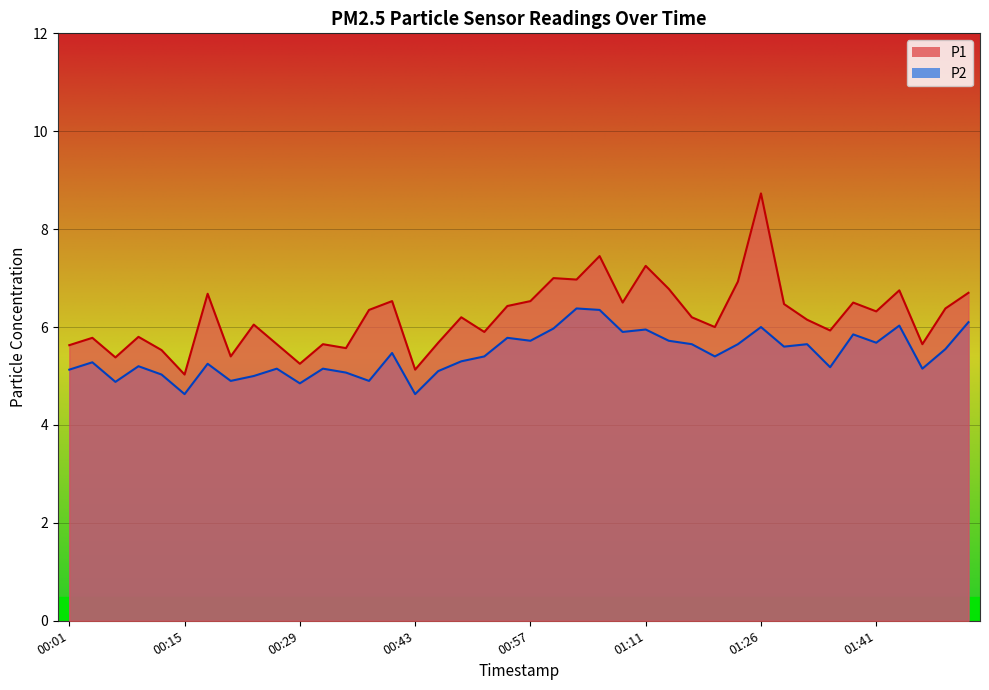

Which has a higher value, 00:04 or 00:18?

00:18